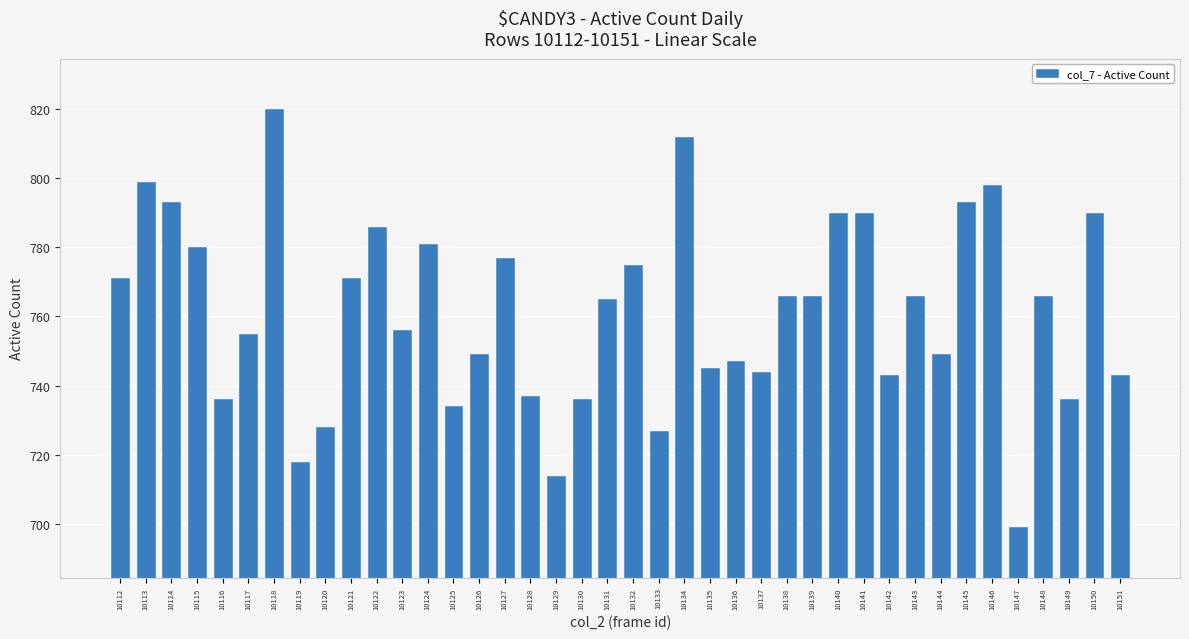

What is the difference between the values at 10120 and 10132?

47